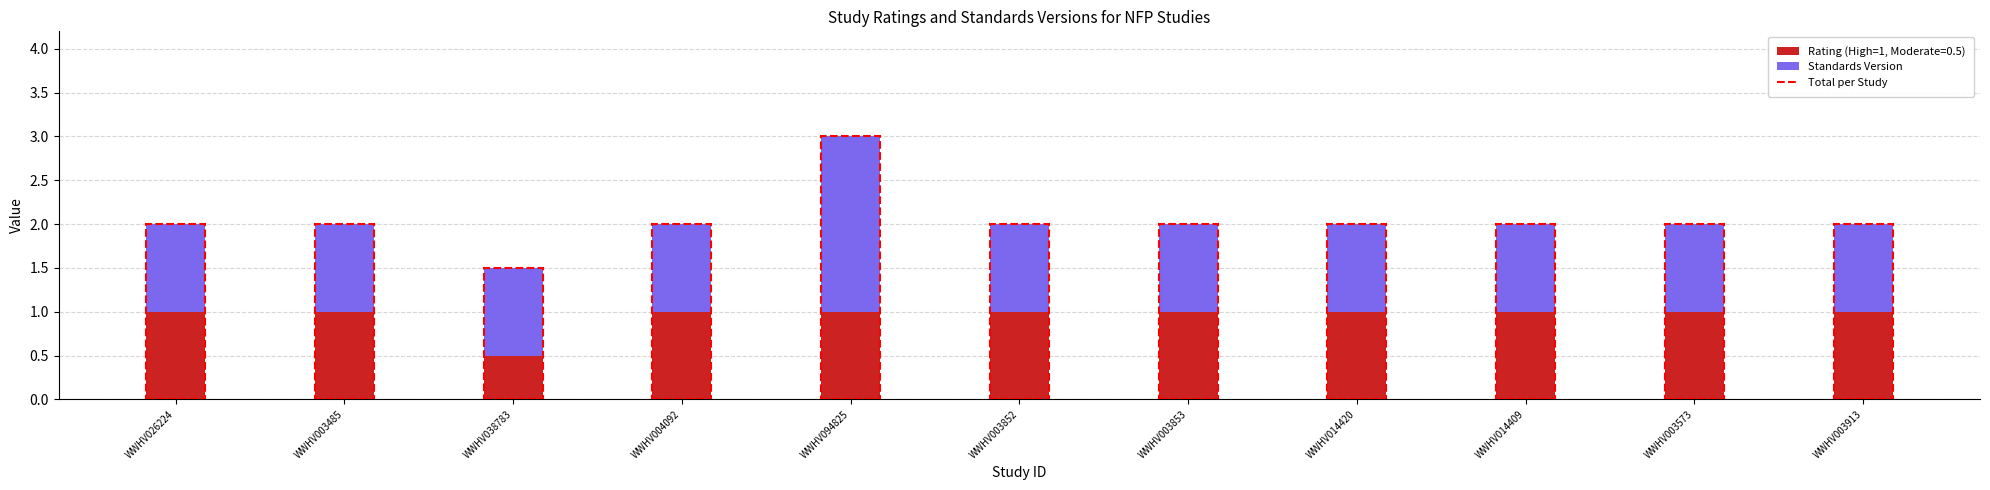

The value of Rating (High=1, Moderate=0.5) at WWHV026224 is 0.5. True or false?

False